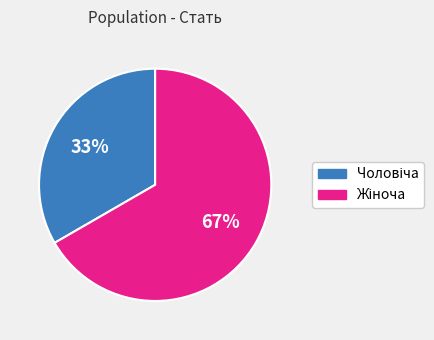

Is there a majority slice in this chart?

Yes